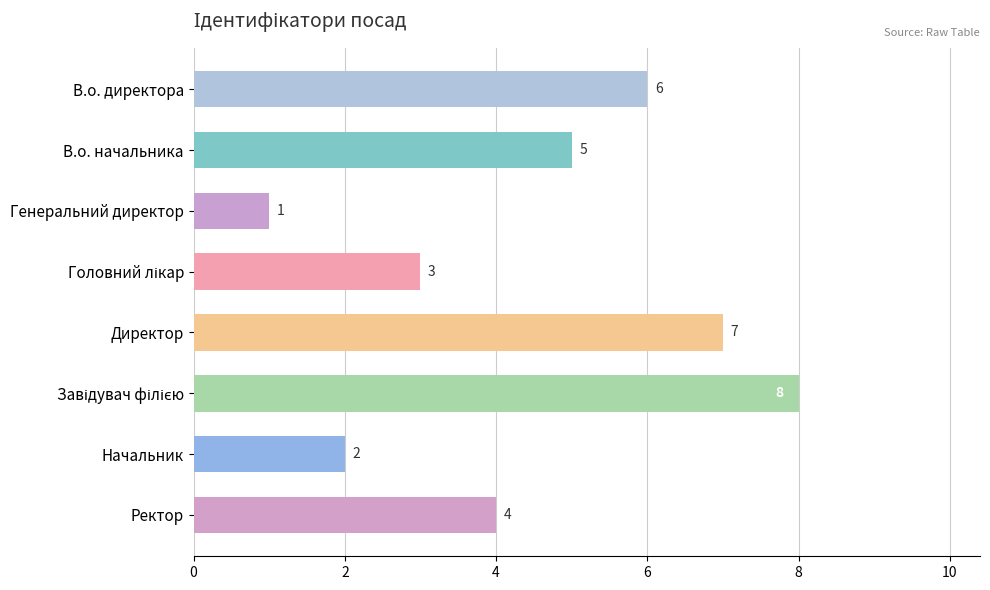

Does the chart contain any negative values?

No